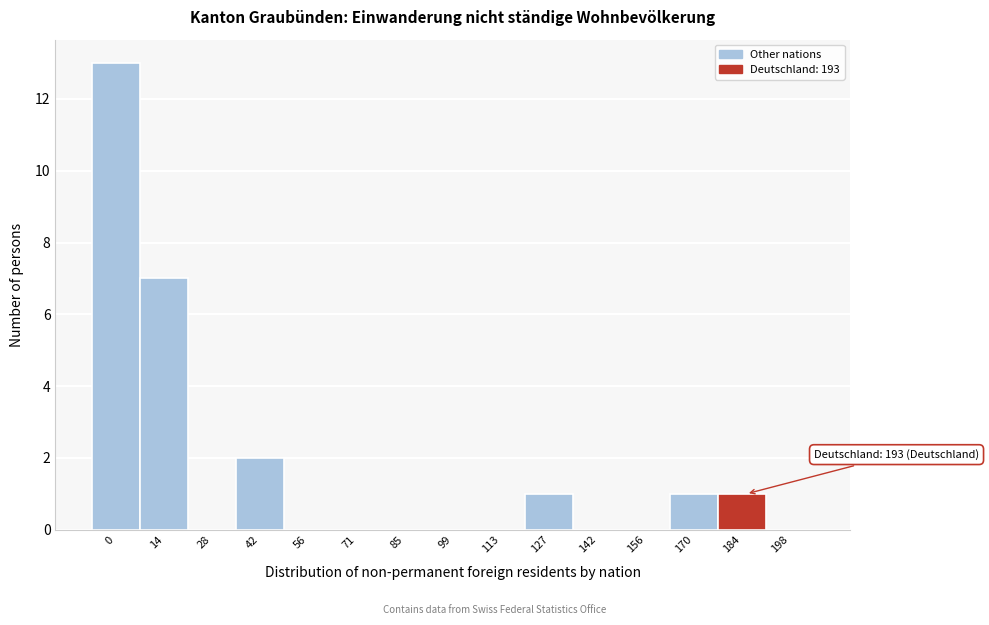

Reading left to right, extract all data points from this chart.

0=13	14=7	28=0	42=2	56=0	71=0	85=0	99=0	113=0	127=1	142=0	156=0	170=1	184=1	198=0